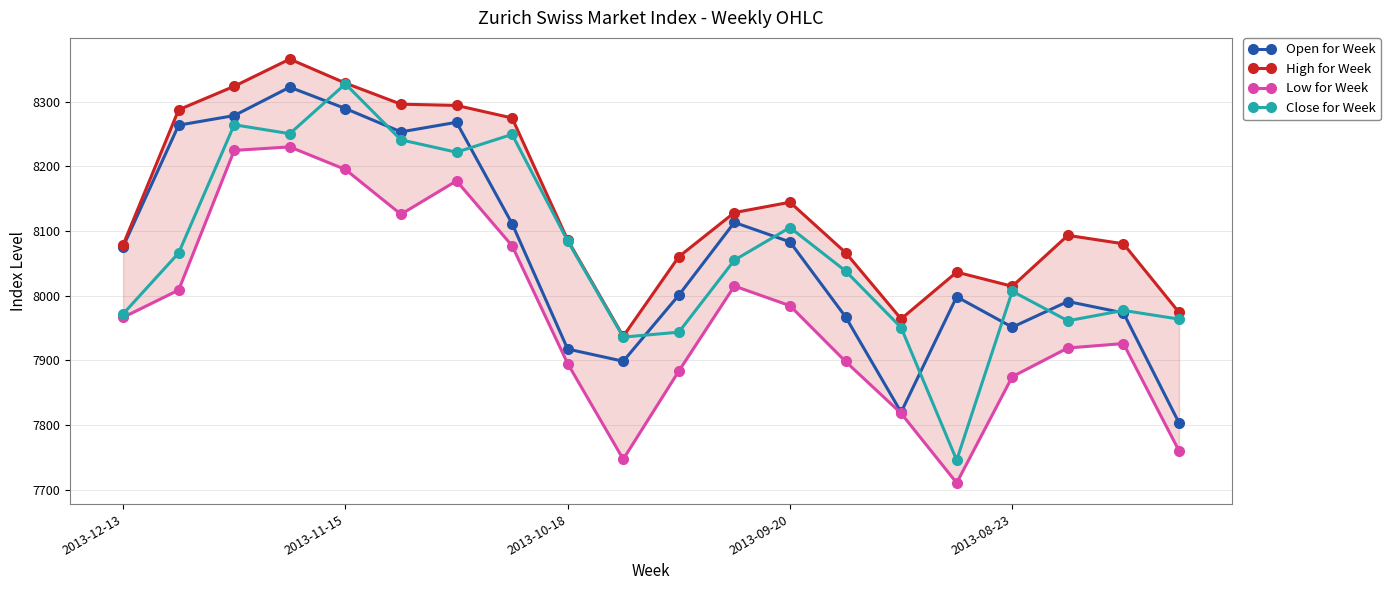

In Close for Week, how many points are higher than both neighbors (excluding endpoints)?

6